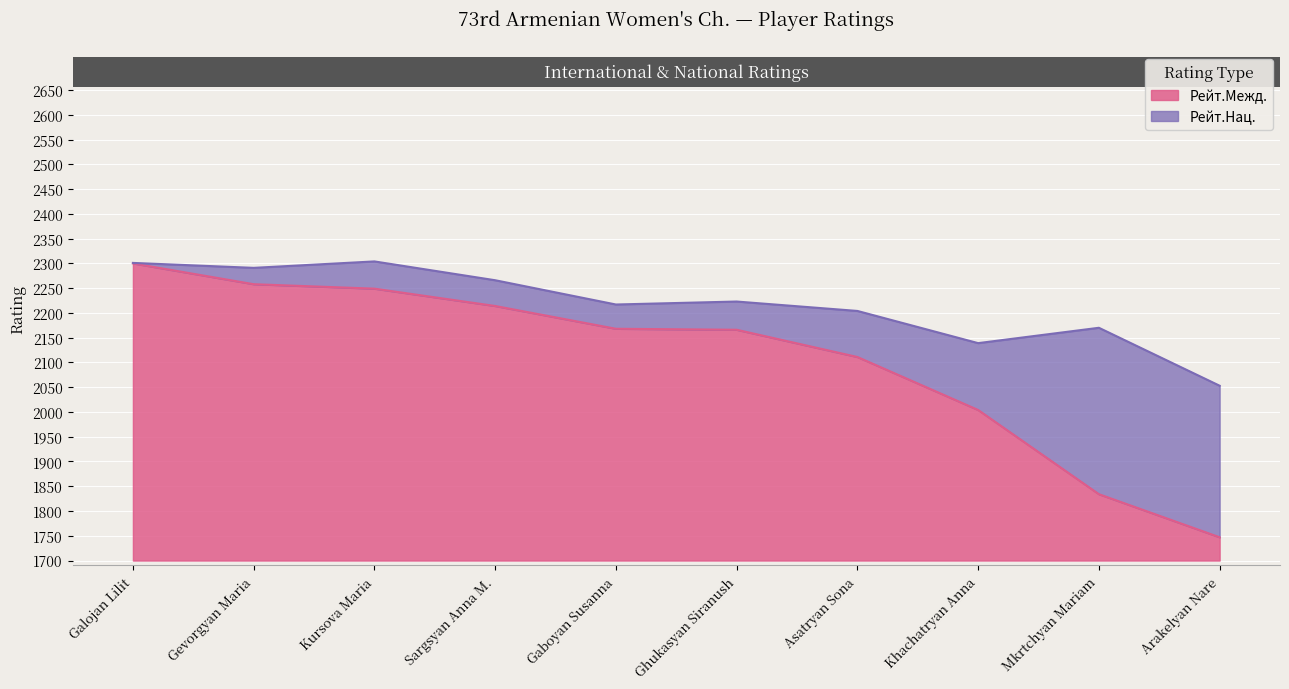

True or false: Рейт.Межд. has a value of 696 at Sargsyan Anna M..

False